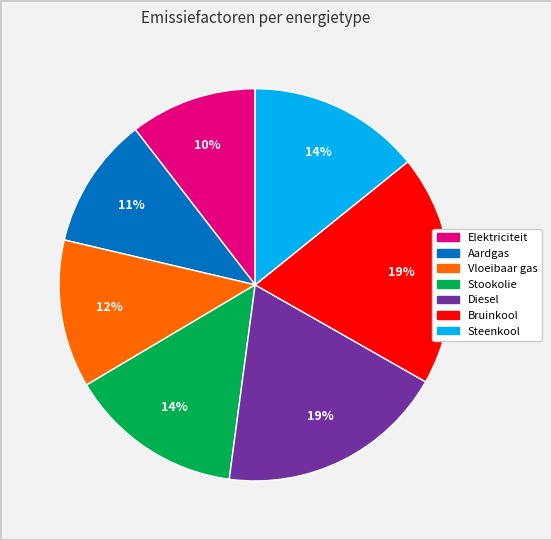

Does Elektriciteit account for over 50% of the chart?

No